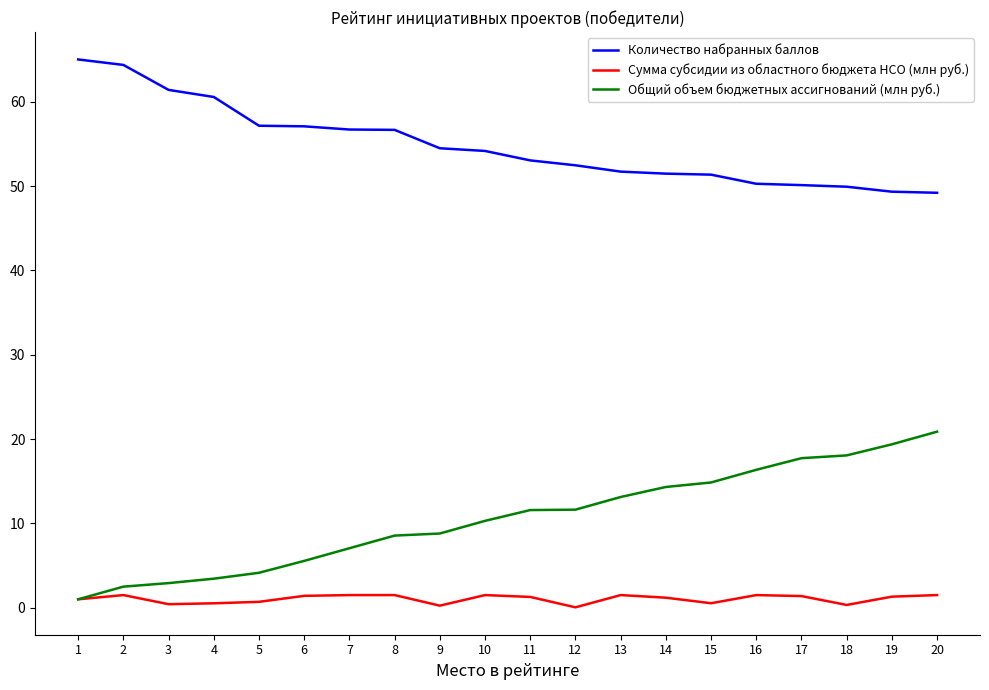

Read the Количество набранных баллов value at 10.

54.2